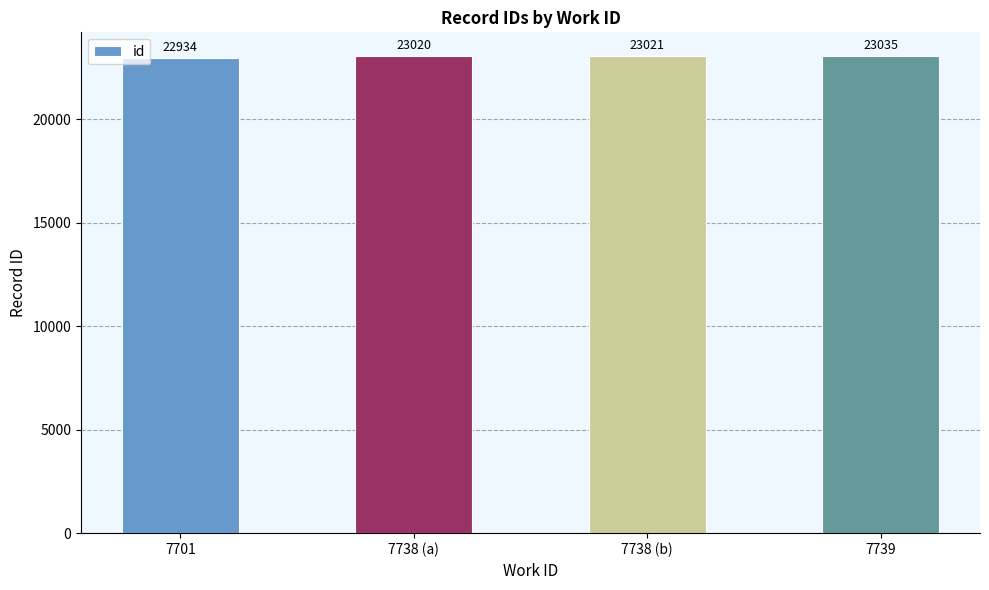

Rank the categories by value from highest to lowest.

7739, 7738 (b), 7738 (a), 7701